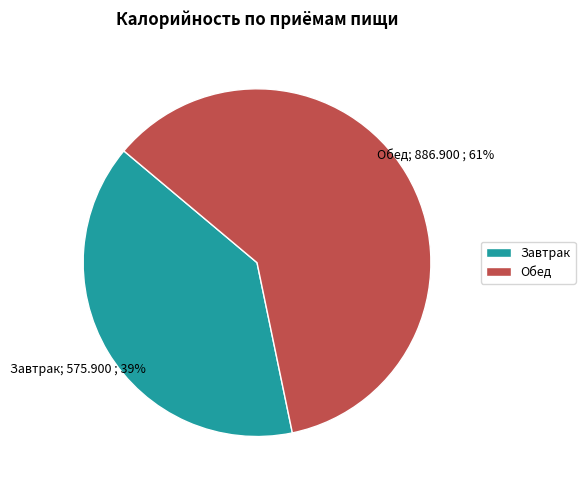

How many segments does this pie chart have?

2